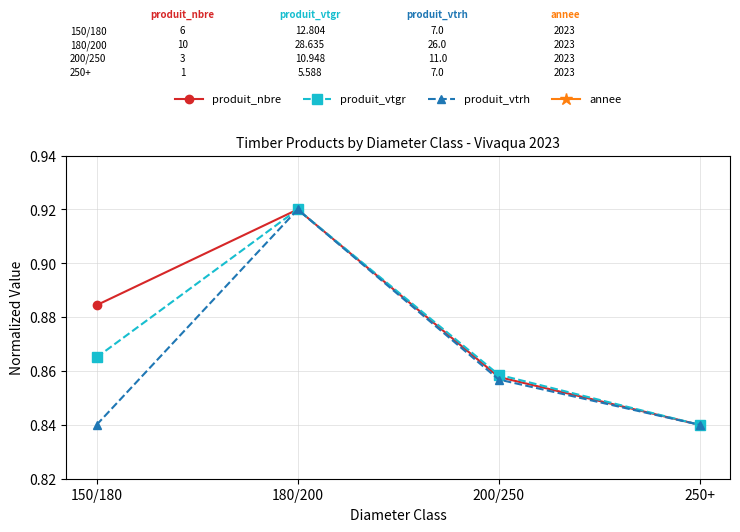

True or false: produit_vtgr and produit_nbre intersect in this chart.

False